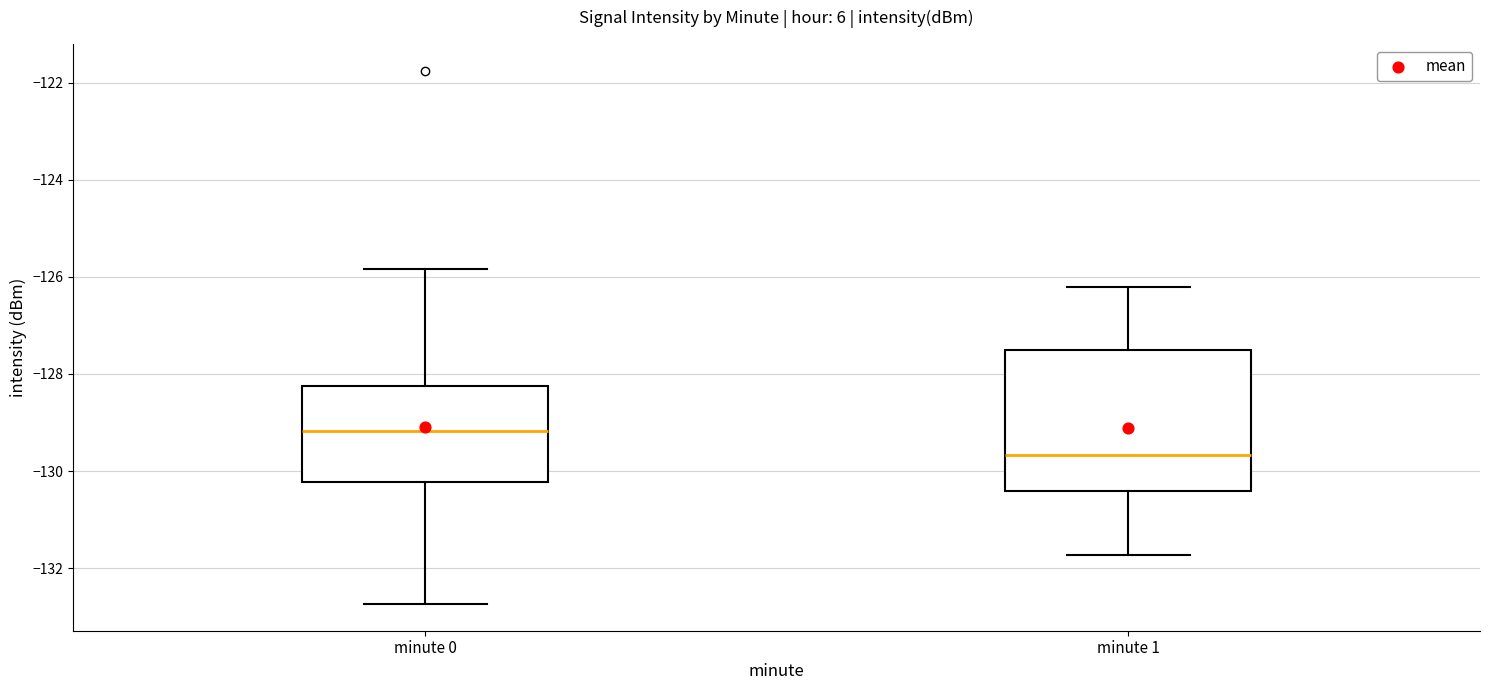

Which box is the tallest, from its lower edge to its upper edge?

minute 1